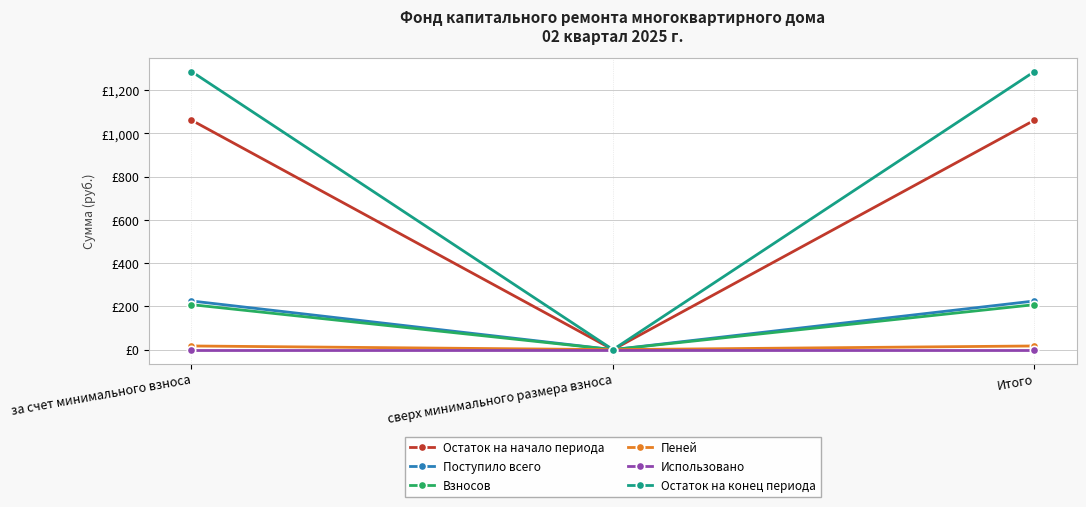

What are all the series names shown in the legend?

Остаток на начало периода, Поступило всего, Взносов, Пеней, Использовано, Остаток на конец периода